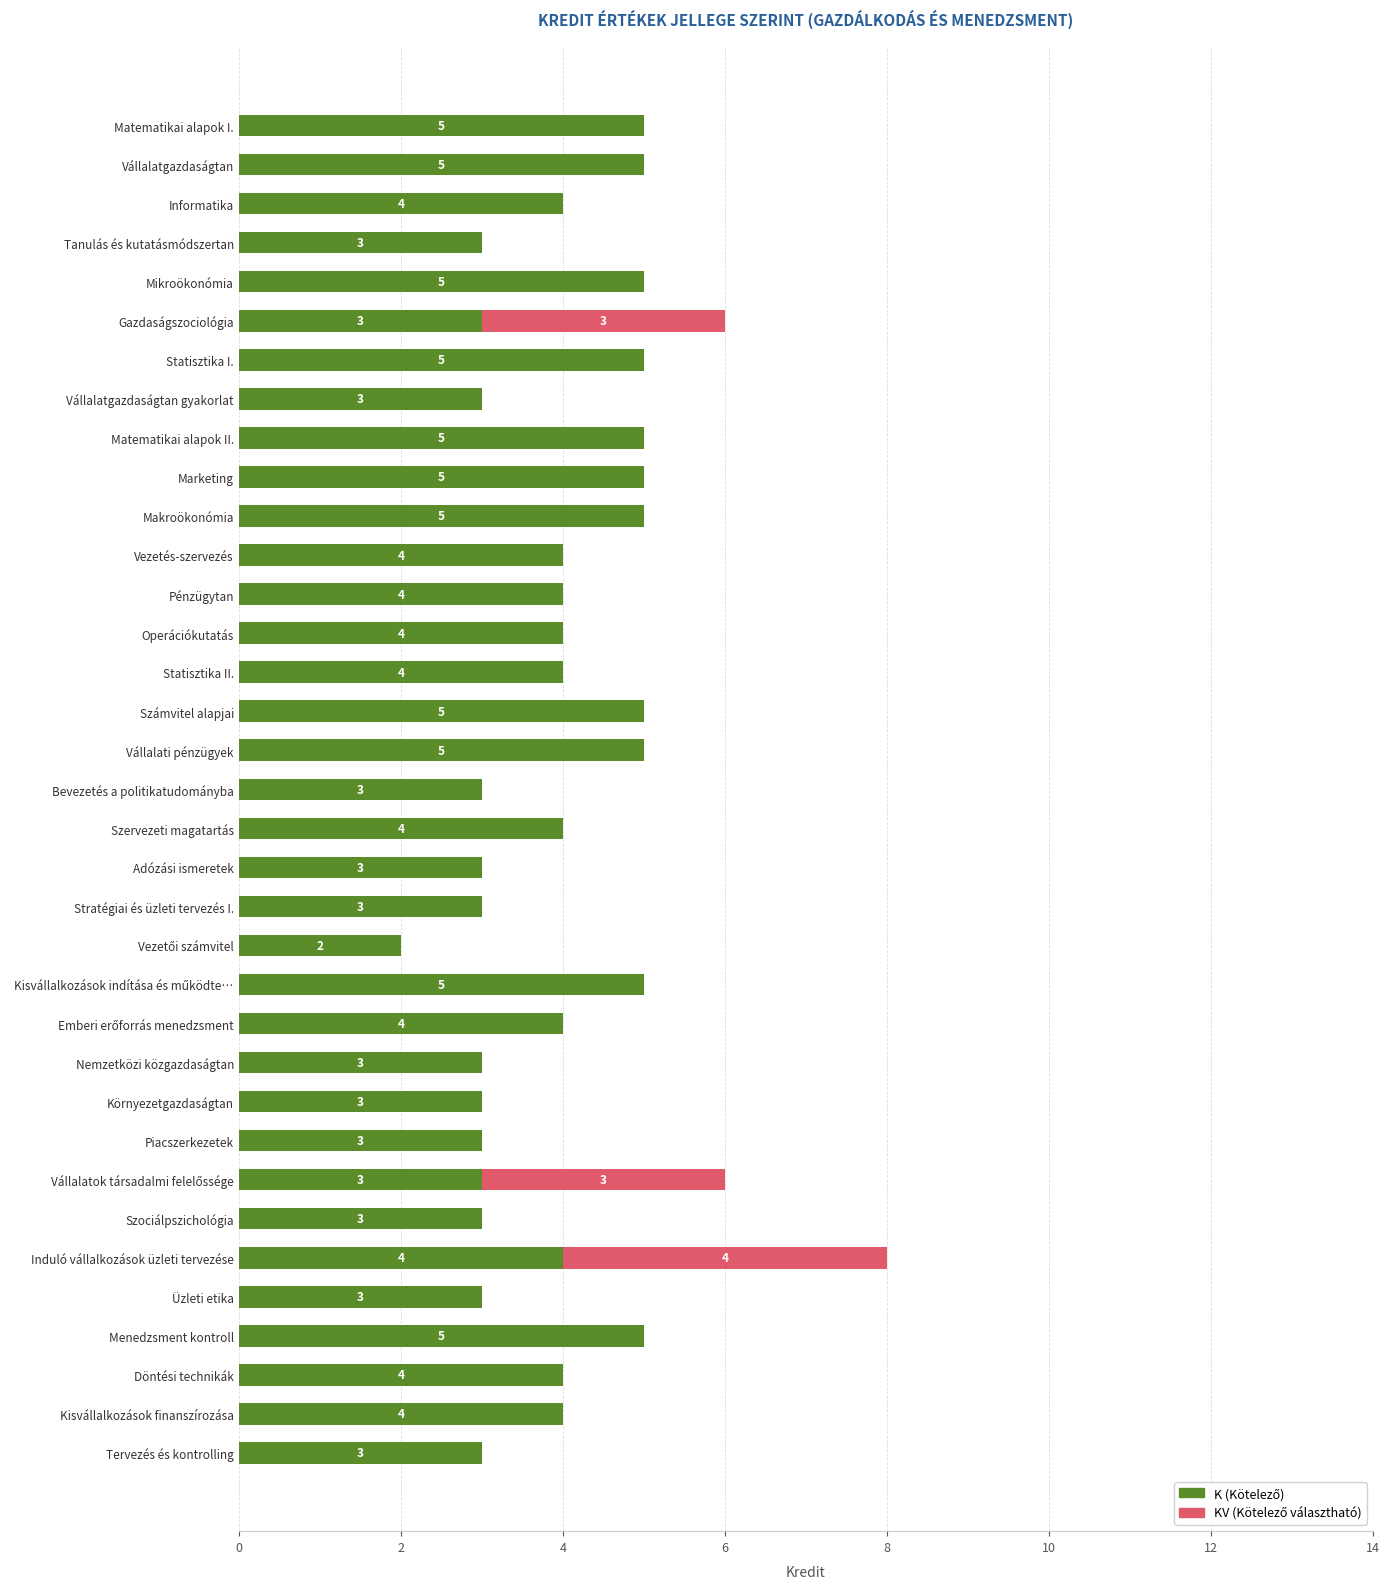

How many distinct data groups are displayed?

2